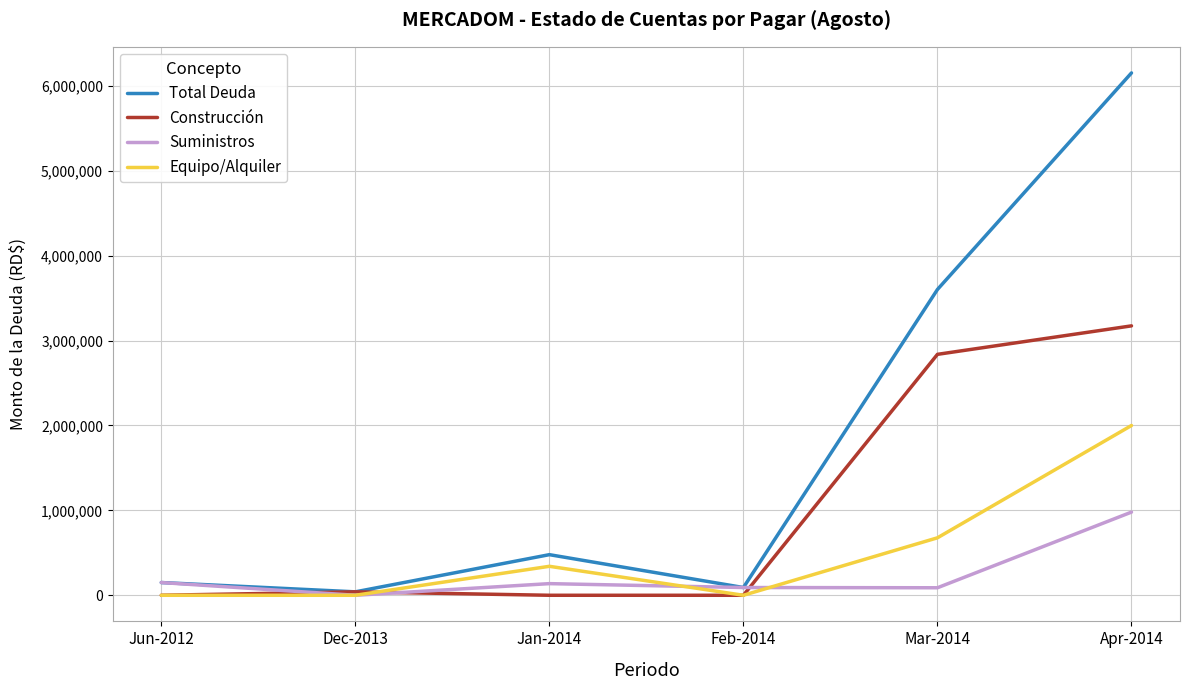

Which series has the widest spread of values?

Total Deuda